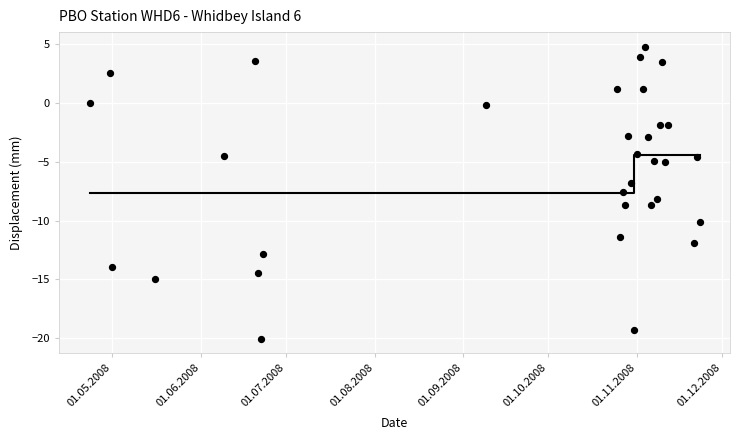

What is the range of X values (max minus min)?

214.0